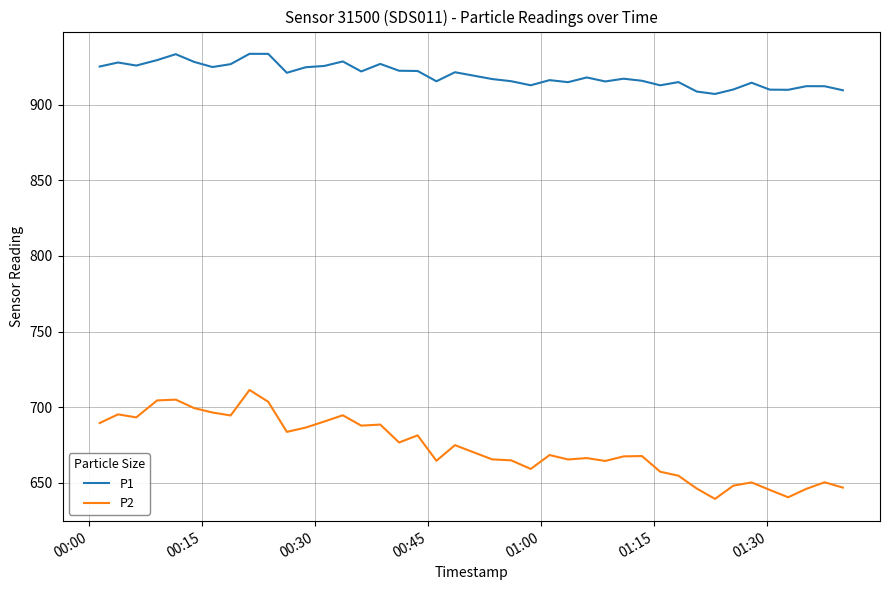

True or false: P2 and P1 cross at least once.

False